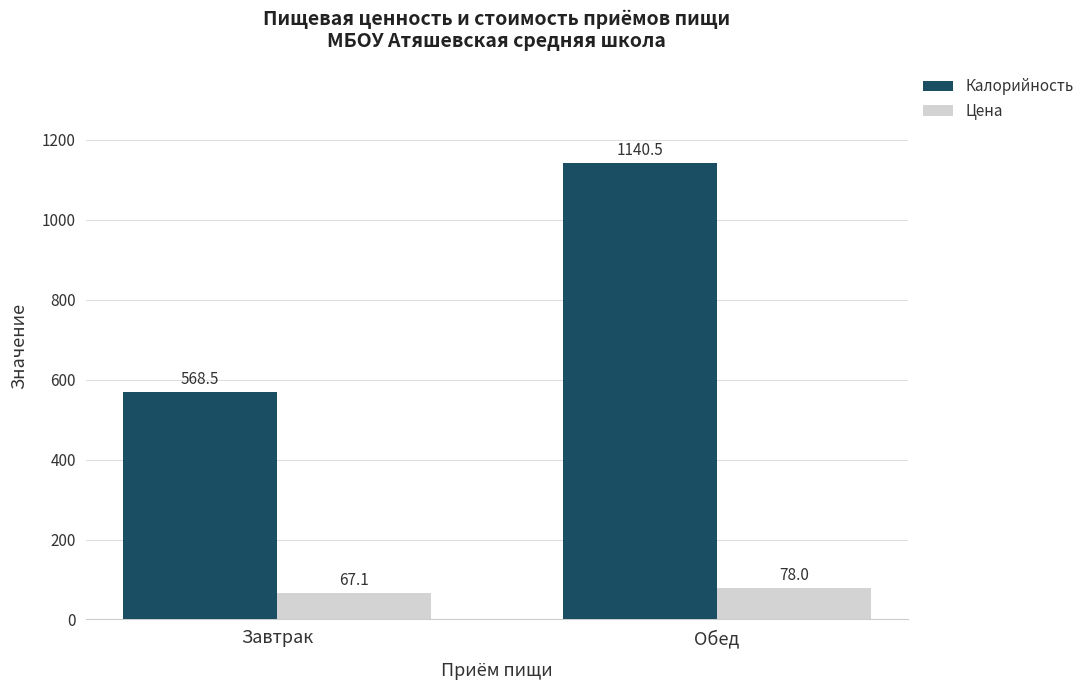

How many bars are there in each group?

2